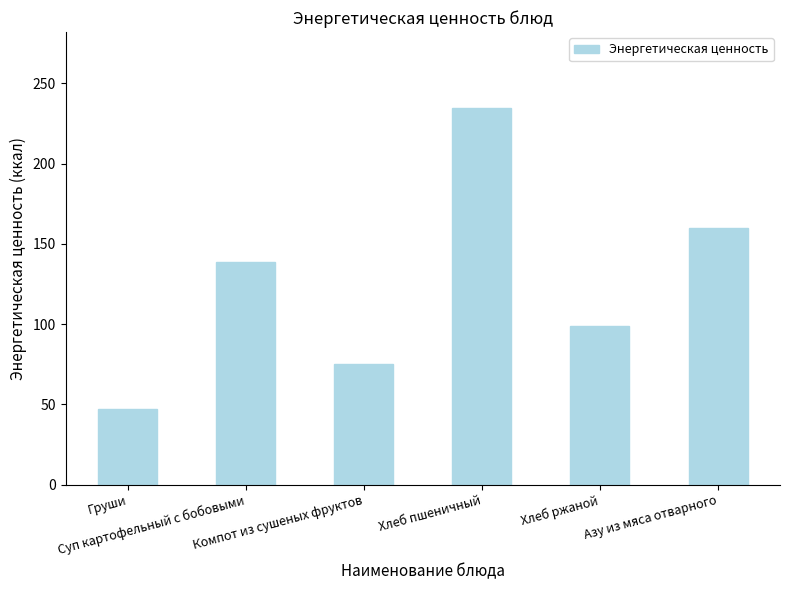

What is the label of the 2nd bar from the right?

Хлеб ржаной